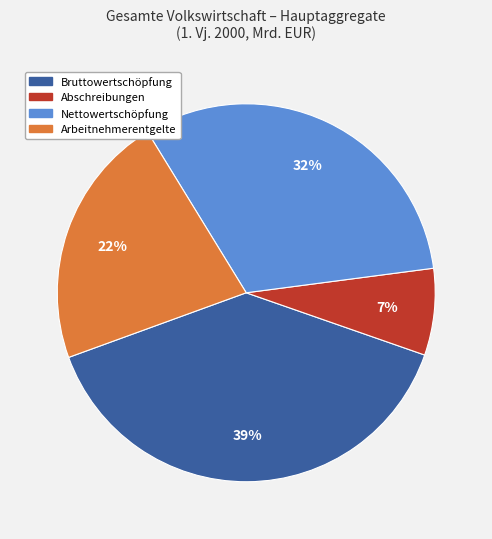

To the nearest percent, what is the average slice percentage?

25%